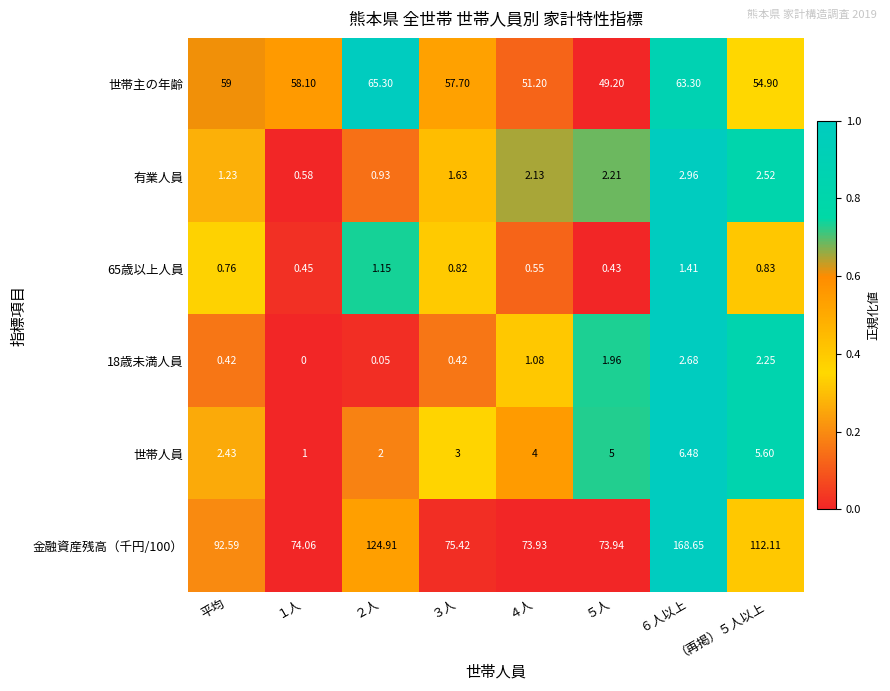

Which series changed the most between ４人 and ５人?

世帯主の年齢